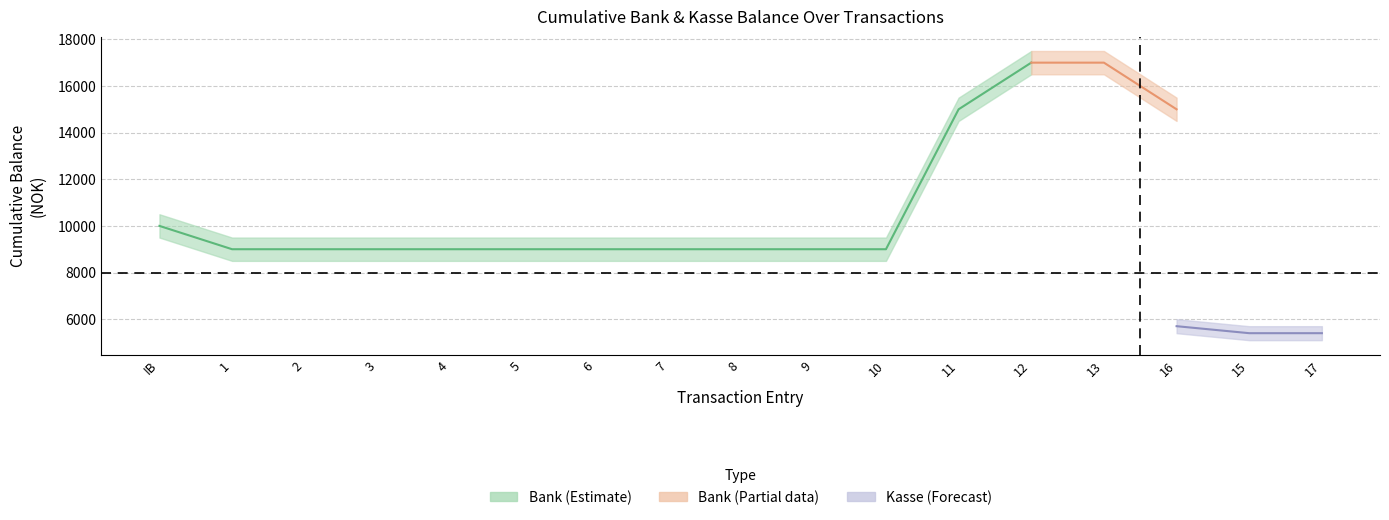

Which label corresponds to the smallest value in the chart?

17